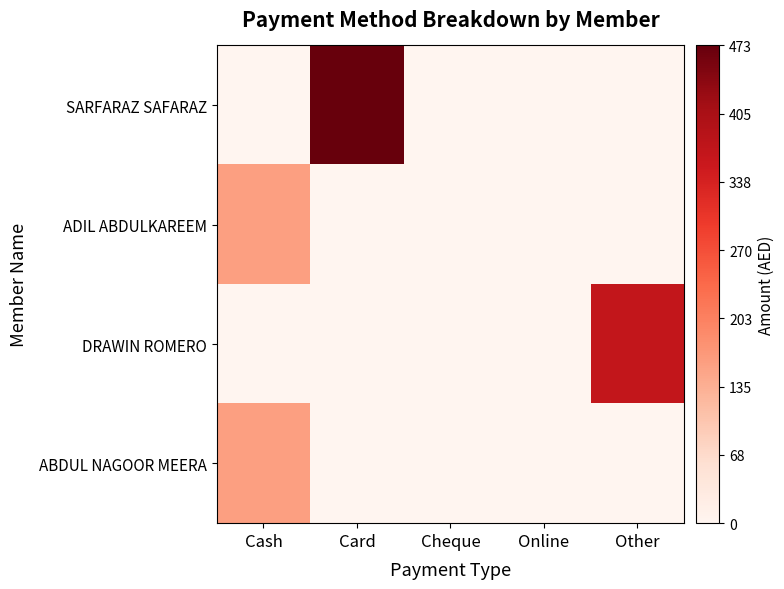

Reading right to left, list all the values displayed in this chart.

SARFARAZ SAFARAZ: Other=0	Online=0	Cheque=0	Card=473	Cash=0
ADIL ABDULKAREEM: Other=0	Online=0	Cheque=0	Card=0	Cash=158
DRAWIN ROMERO: Other=367	Online=0	Cheque=0	Card=0	Cash=0
ABDUL NAGOOR MEERA: Other=0	Online=0	Cheque=0	Card=0	Cash=158